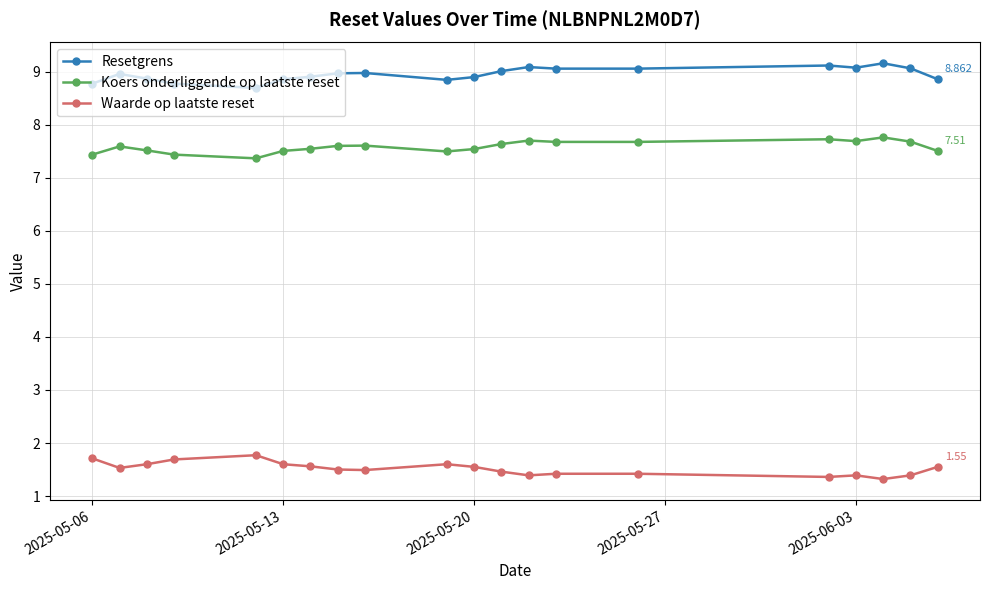

Rank the series by their maximum value, from highest to lowest.

Resetgrens, Koers onderliggende op laatste reset, Waarde op laatste reset